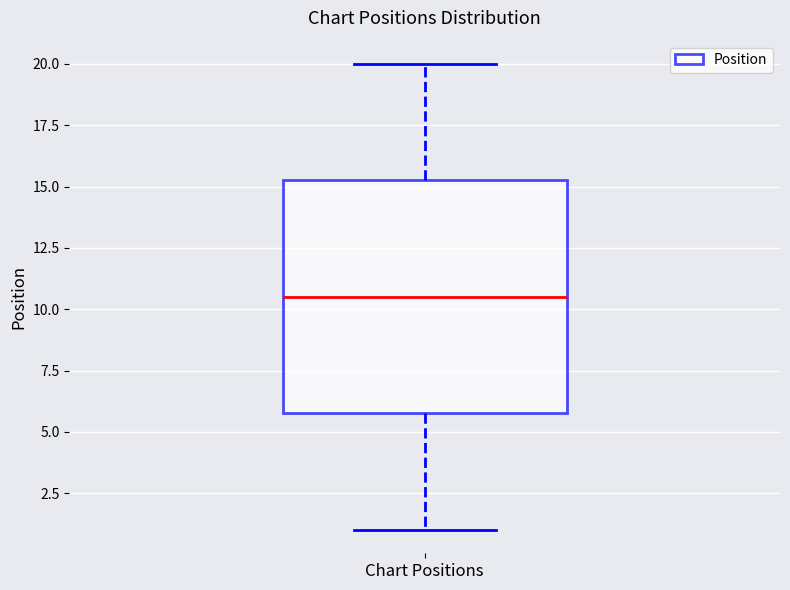

Transcribe this box plot: give where the median line is, the range the box spans, and where the two whiskers end, as read against the y-axis. The values are not printed on the chart, so give them approximately, as read against the axis.

median 10.5, box 6.0 to 15.5, whiskers 1.0 to 20.0